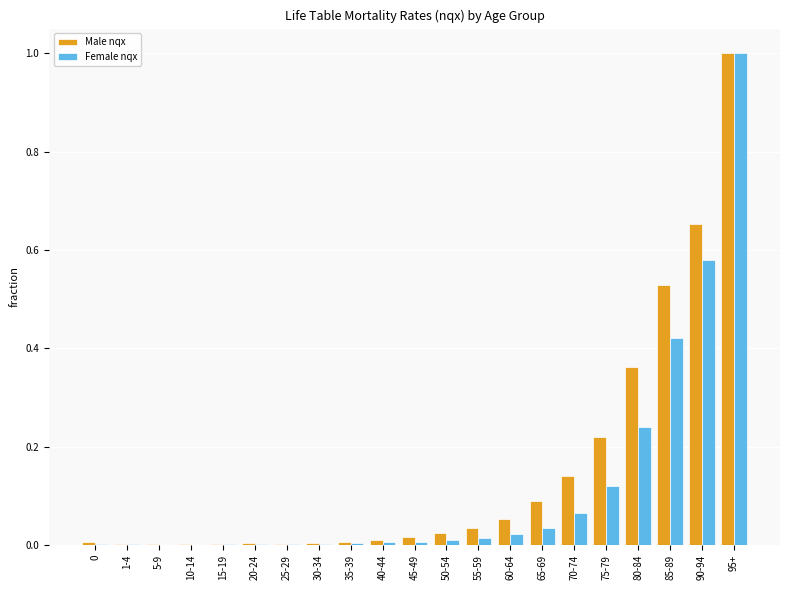

Is it true that Male nqx equals 0.0 at 0?

True